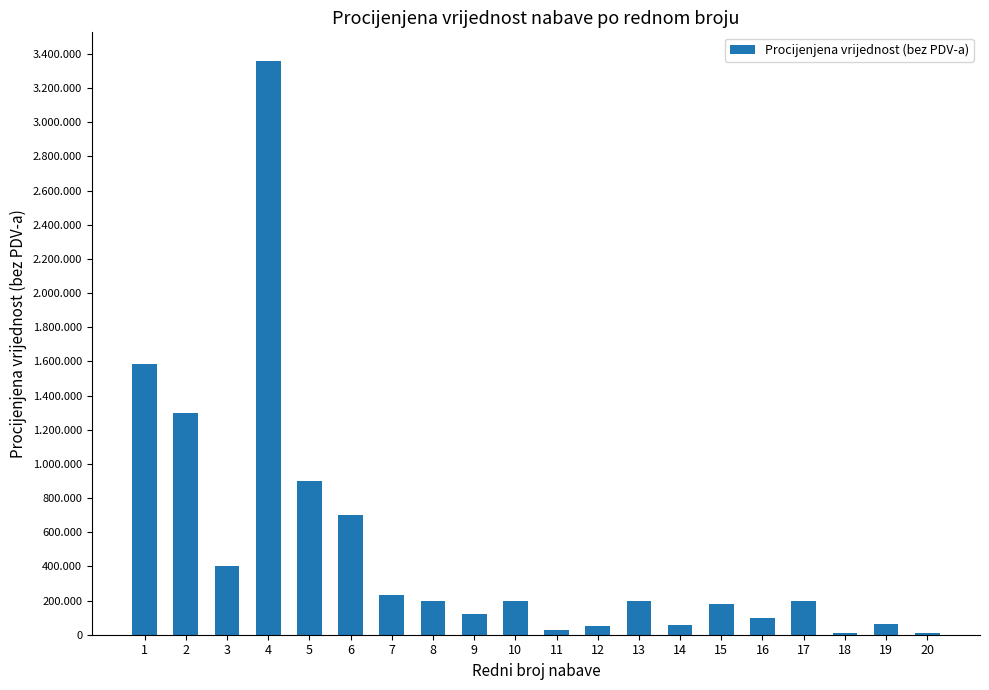

What is the change in value from 9 to 16?

-20000